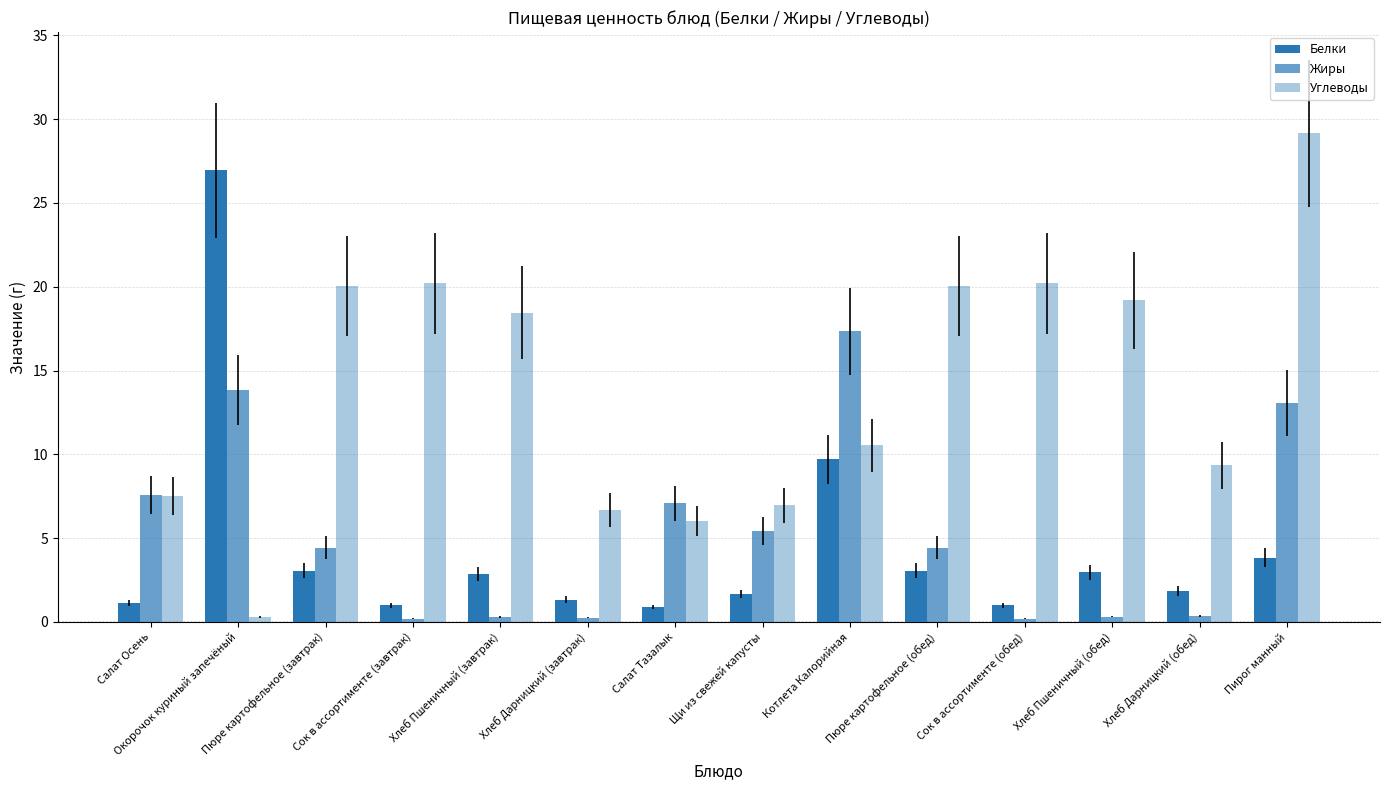

What is the difference between the maximum and minimum values in the Белки series?

26.1